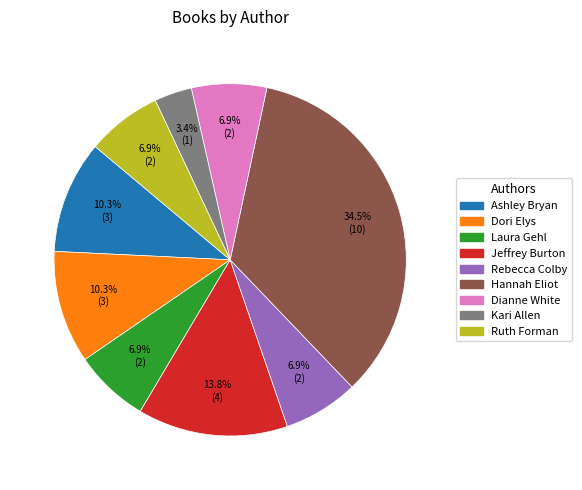

Is there a majority slice in this chart?

No